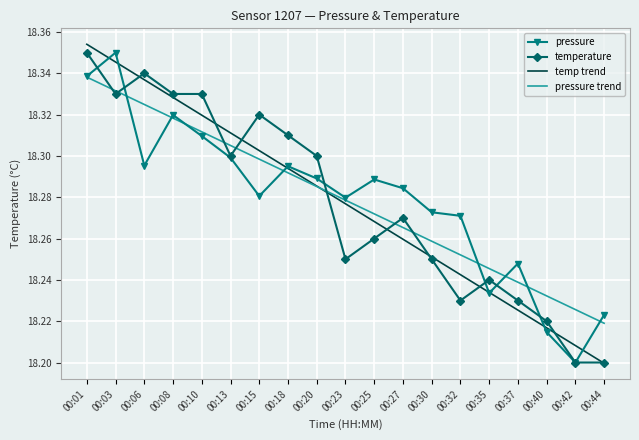

Where is pressure nearest to the value 18?

00:42